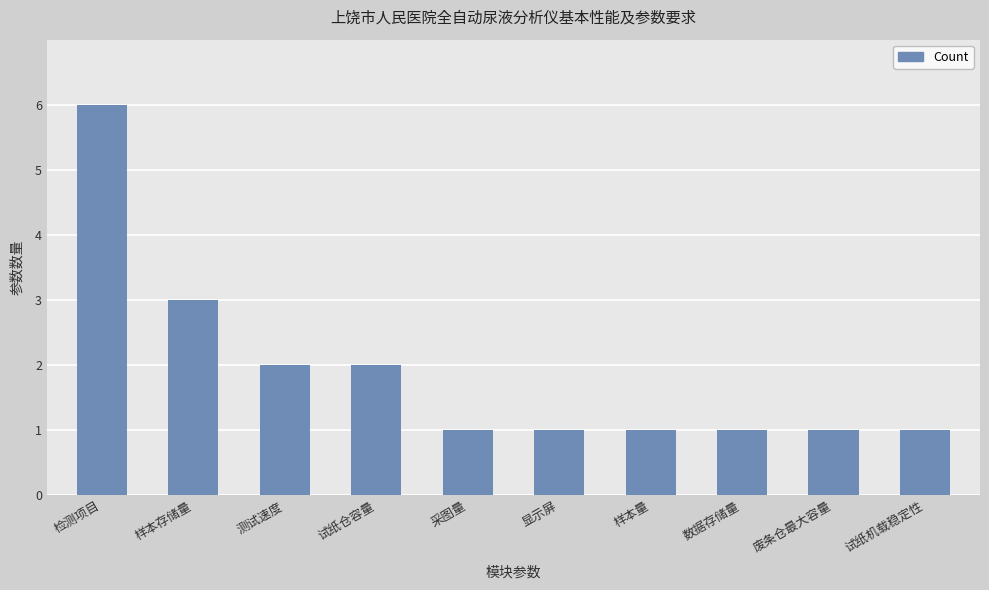

Reading left to right, extract all data points from this chart.

6	3	2	2	1	1	1	1	1	1